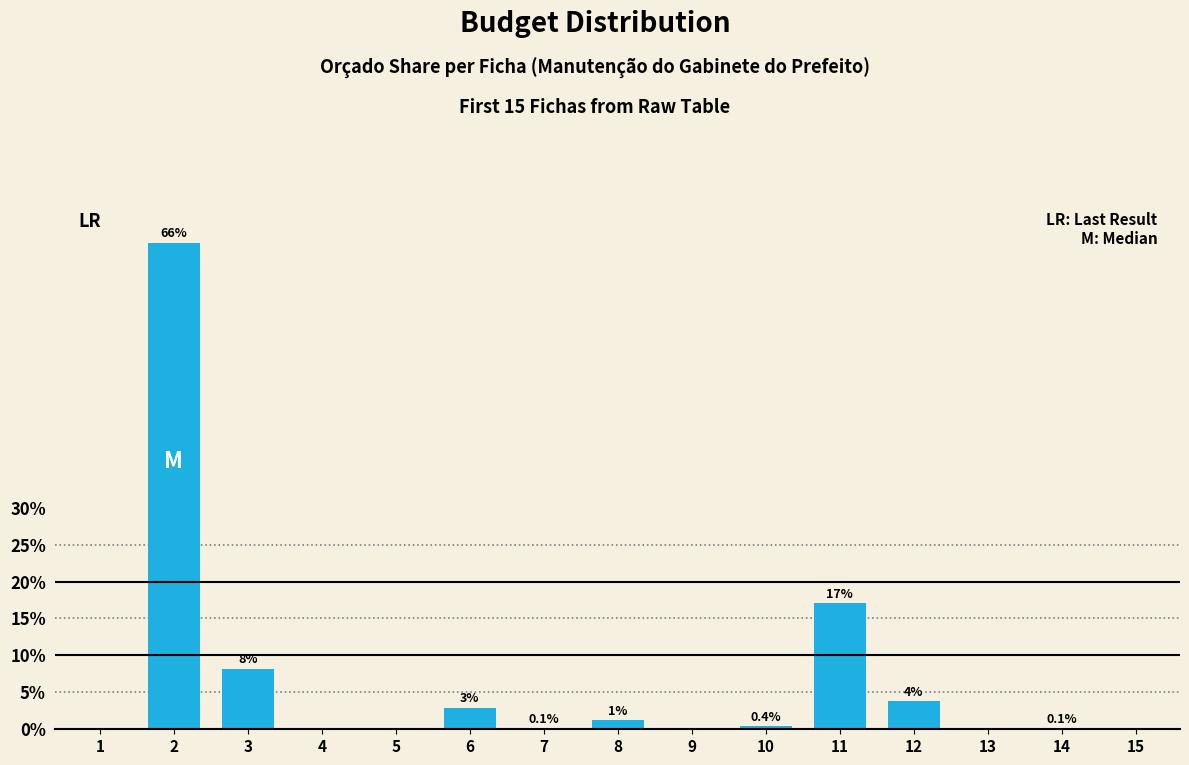

List the labels in order of value, smallest first.

15, 1, 4, 5, 9, 13, 7, 14, 10, 8, 6, 12, 3, 11, 2